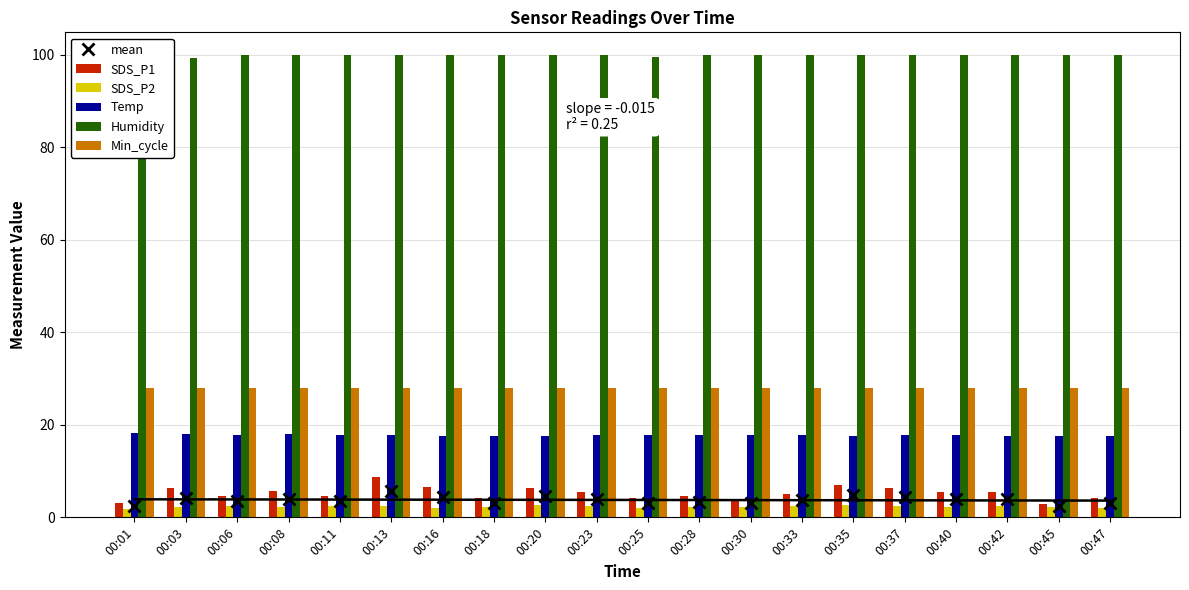

Reading left to right, list all the values displayed in this chart.

mean: 2.5	4.2	3.5	4.0	3.5	5.6	4.3	3.2	4.5	4.0	3.0	3.4	3.1	3.7	4.9	4.3	3.9	3.9	2.5	3.1
SDS_P1: 3.1	6.2	4.7	5.7	4.7	8.8	6.7	4.2	6.4	5.6	4.1	4.6	3.9	5.1	7.0	6.2	5.5	5.5	2.9	4.1
SDS_P2: 1.9	2.2	2.4	2.3	2.4	2.4	2.0	2.2	2.6	2.5	2.0	2.2	2.2	2.4	2.7	2.5	2.2	2.4	2.1	2.0
Temp: 18.2	18.1	17.8	18.0	17.9	17.8	17.6	17.6	17.7	17.9	17.8	17.8	17.9	17.8	17.6	17.8	17.9	17.7	17.6	17.5
Humidity: 99.7	99.4	99.9	99.9	99.9	99.9	99.9	99.9	99.9	99.9	99.6	99.9	99.9	99.9	99.9	99.9	99.9	99.9	99.9	99.9
Min_cycle: 28.0	28.0	28.0	28.0	28.0	28.0	28.0	28.0	28.0	28.0	28.0	28.0	28.0	28.0	28.0	28.0	28.0	28.0	28.0	28.0